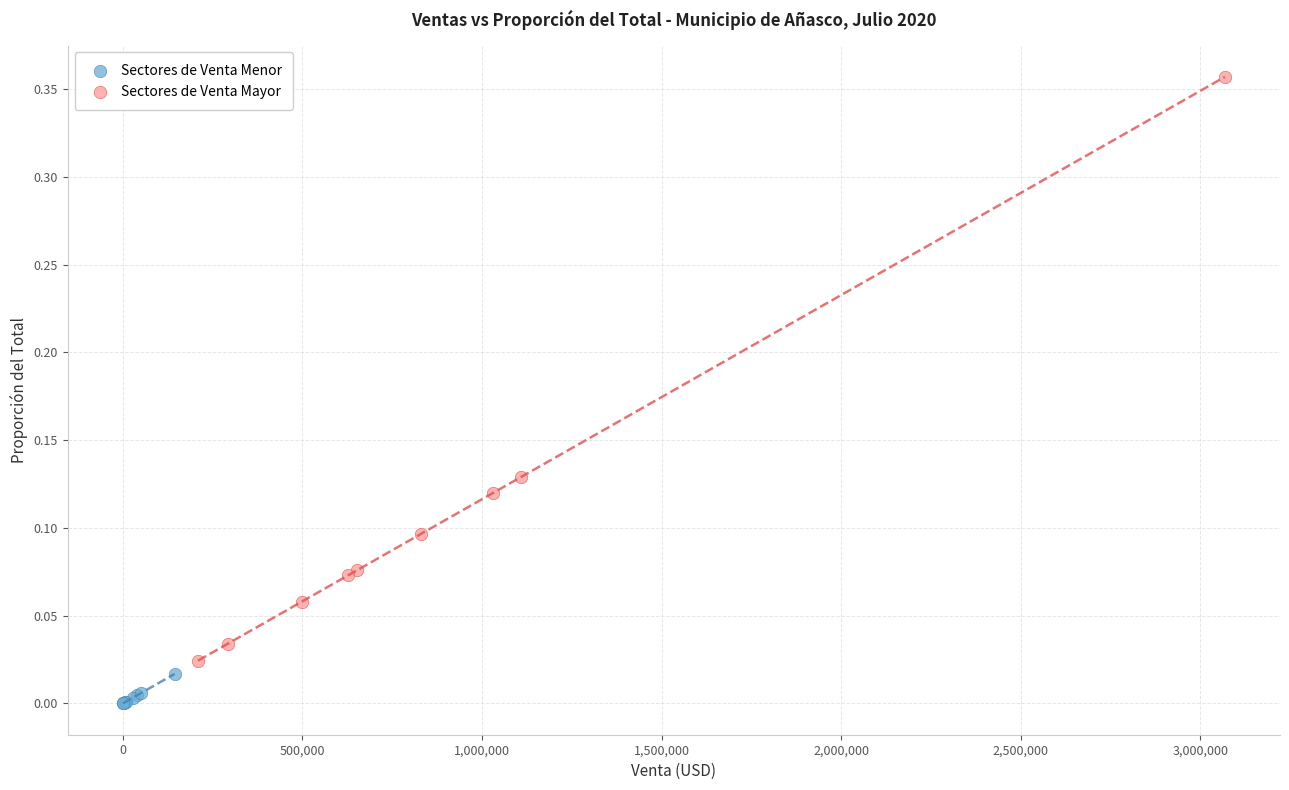

Which series contains the lowest Y value?

Sectores de Venta Menor